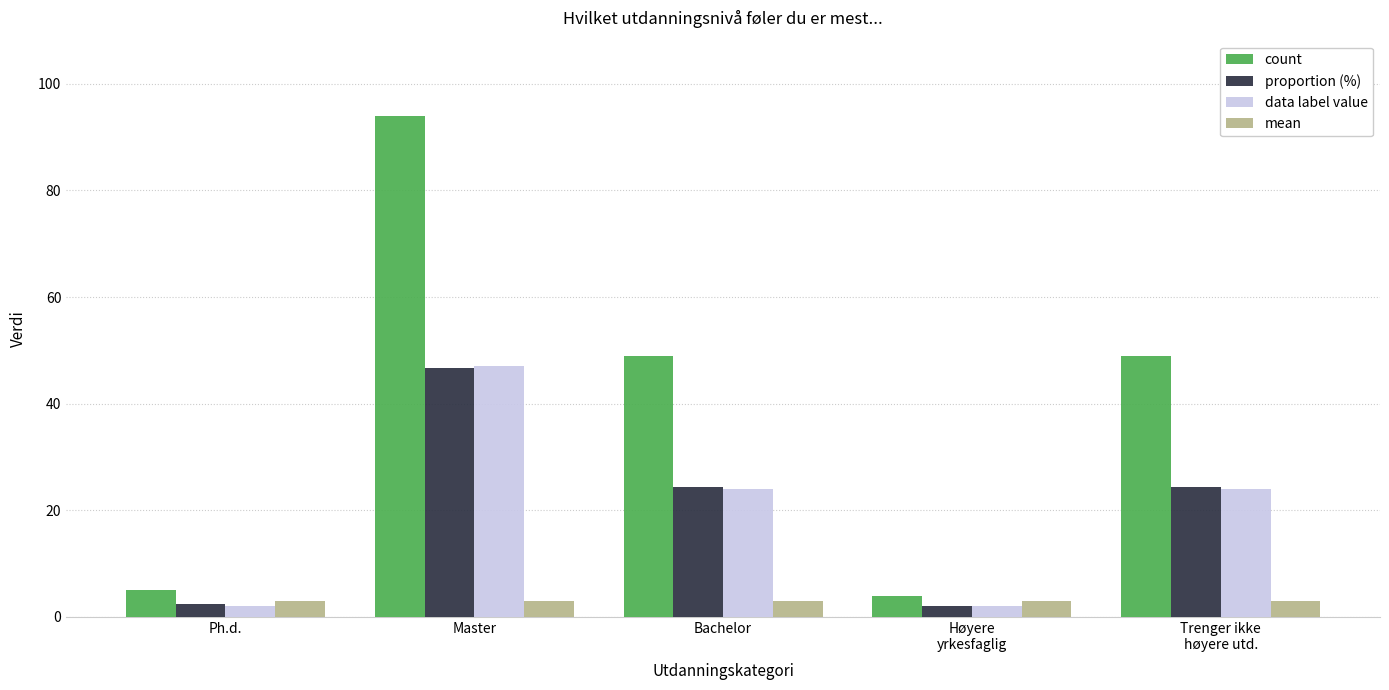

What is the sum of the mean values at Master and Bachelor?

6.0